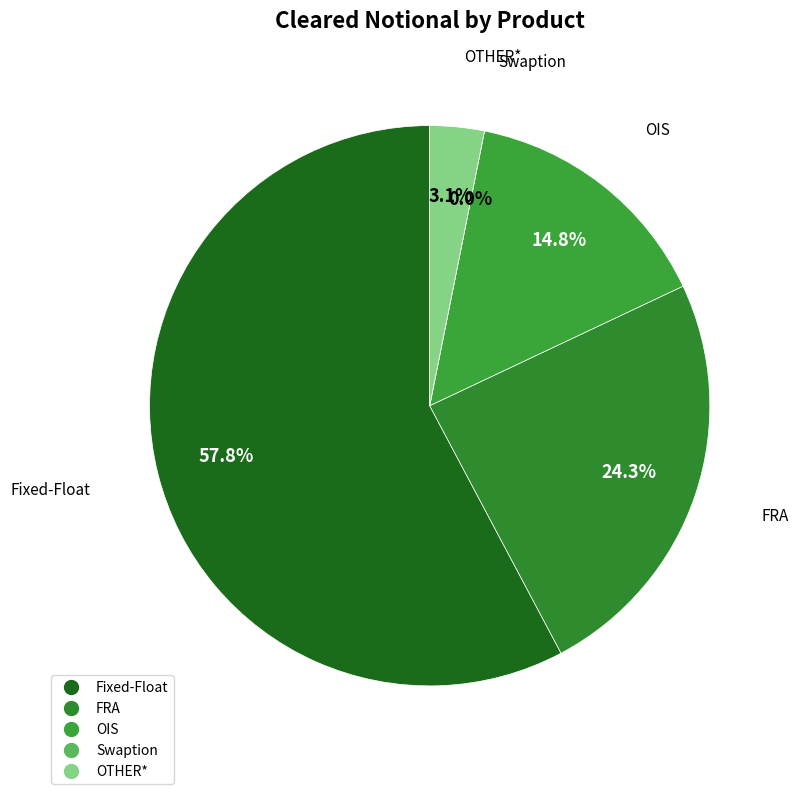

Which slice is the largest?

Fixed-Float